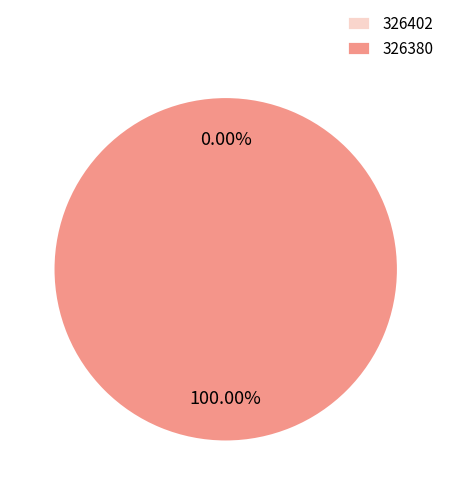

Which slice is the largest?

326380